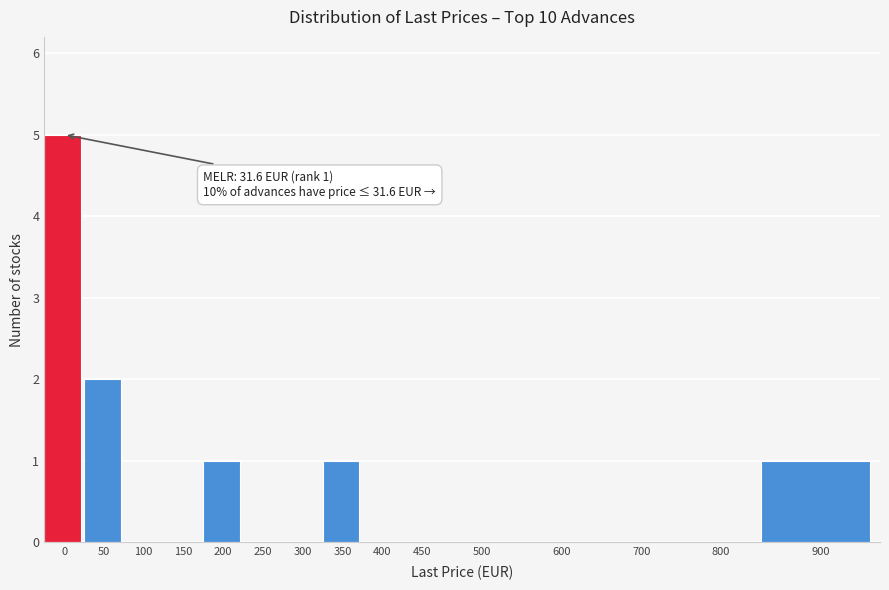

Reading left to right, extract all data points from this chart.

0=5	50=2	100=0	150=0	200=1	250=0	300=0	350=1	400=0	450=0	500=0	600=0	700=0	800=0	900=1